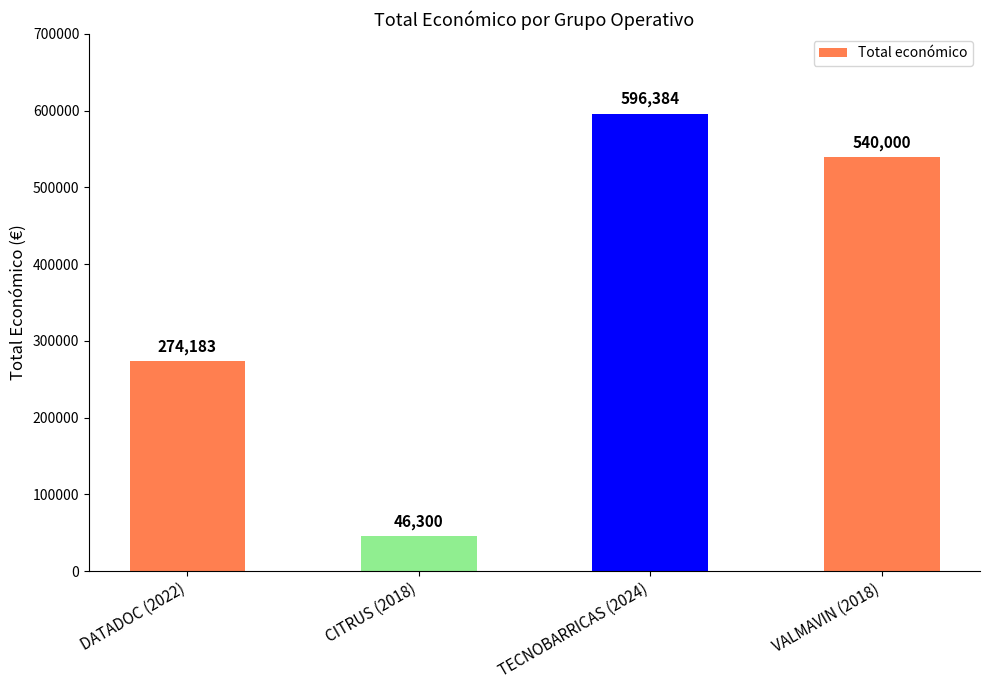

What is the sum of all values?

1456867